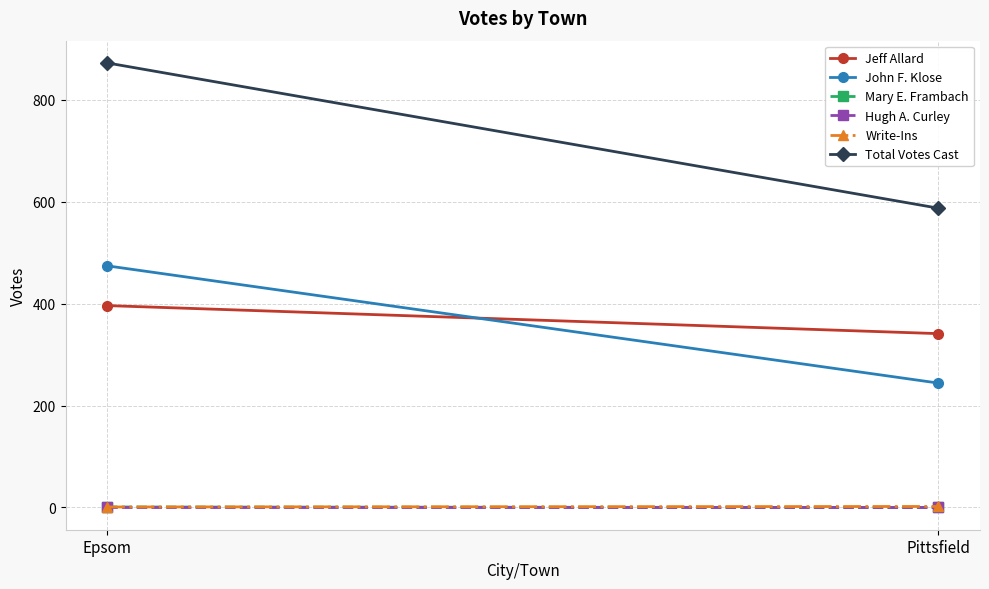

What is the label of the 1st point from the right?

Pittsfield